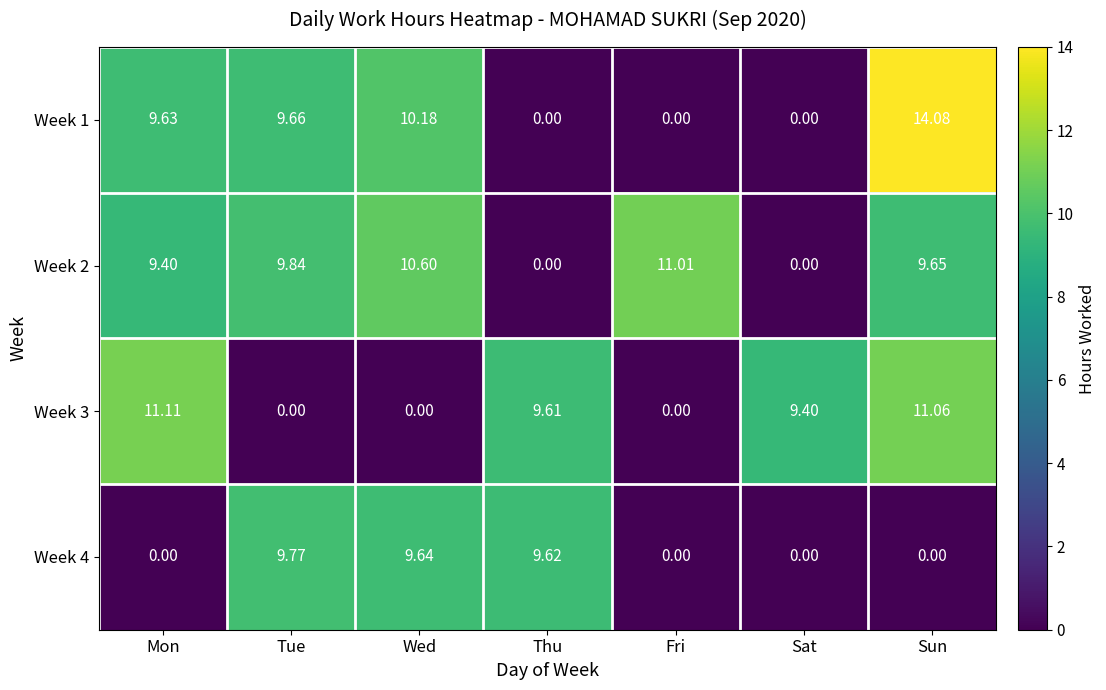

At which label is Week 1 closest to 7?

Mon